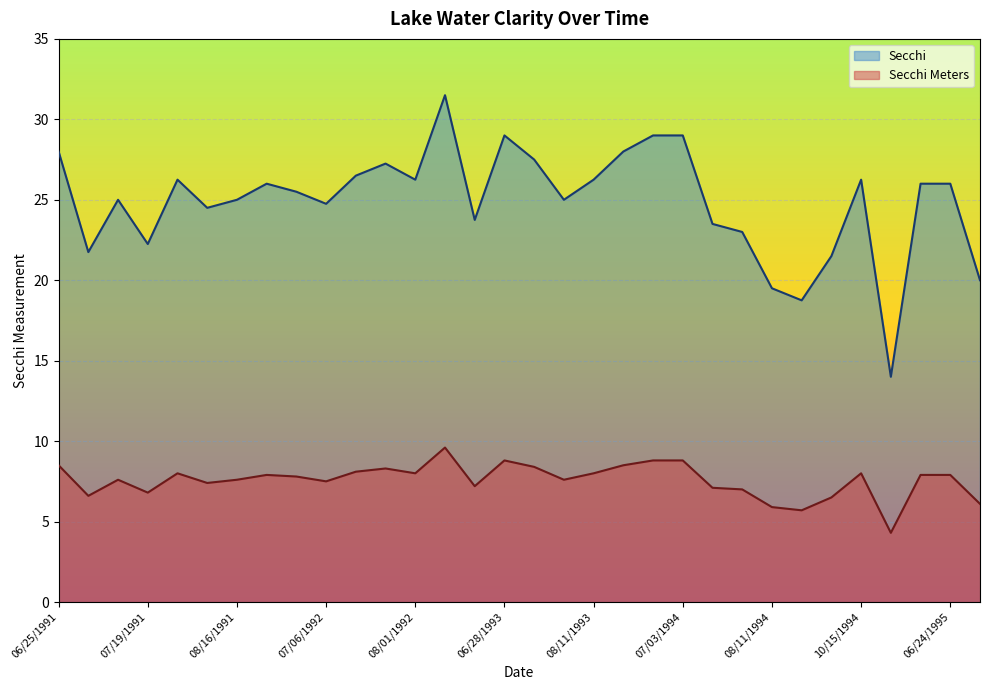

Which series has the largest range (max minus min)?

Secchi